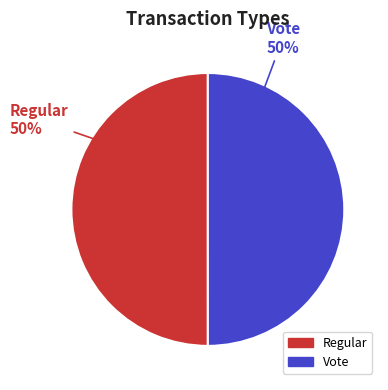

To the nearest percent, what portion does Vote represent?

50%